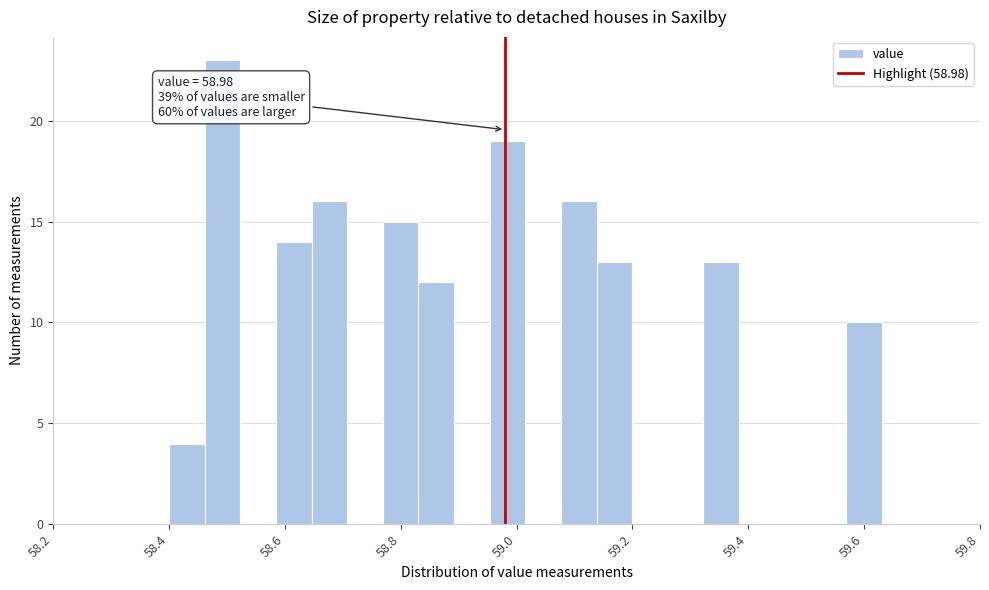

Around what value on the x-axis is the tallest bar? Give the approximate position of its centre, as read against the axis.

58.50